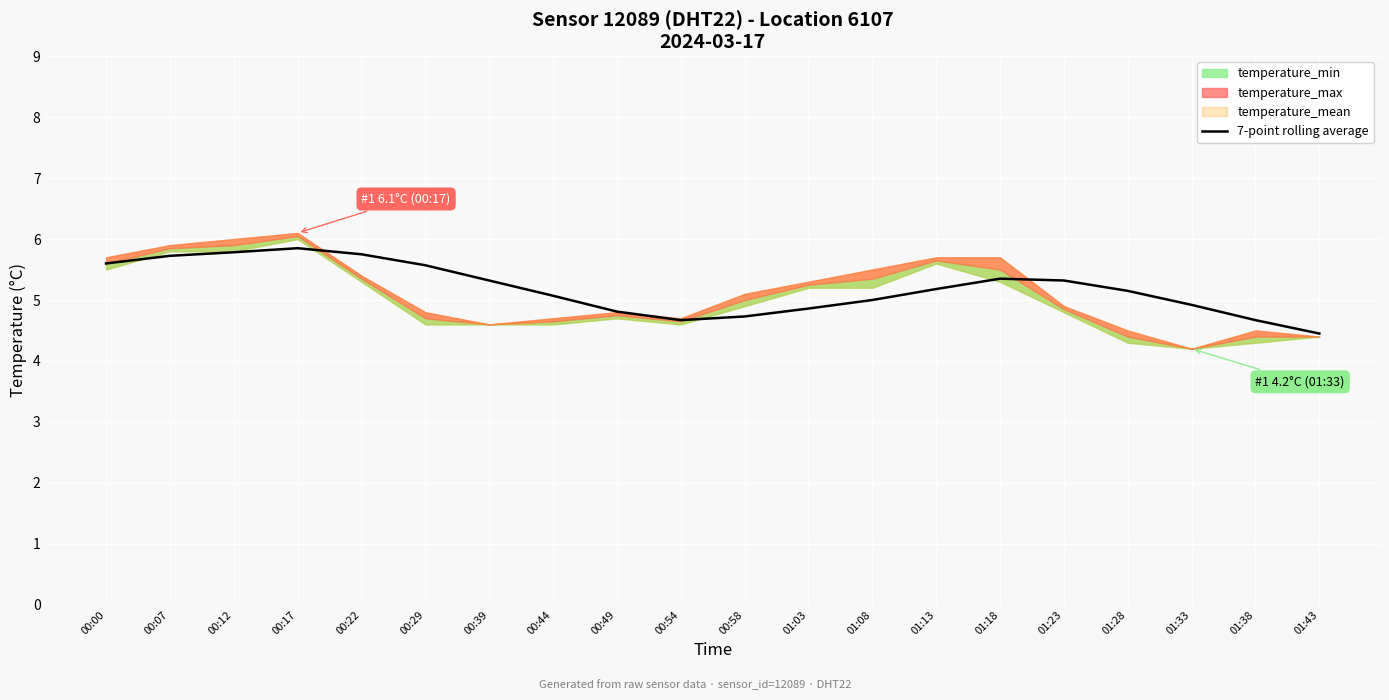

What value does the data have at 01:33?

4.9